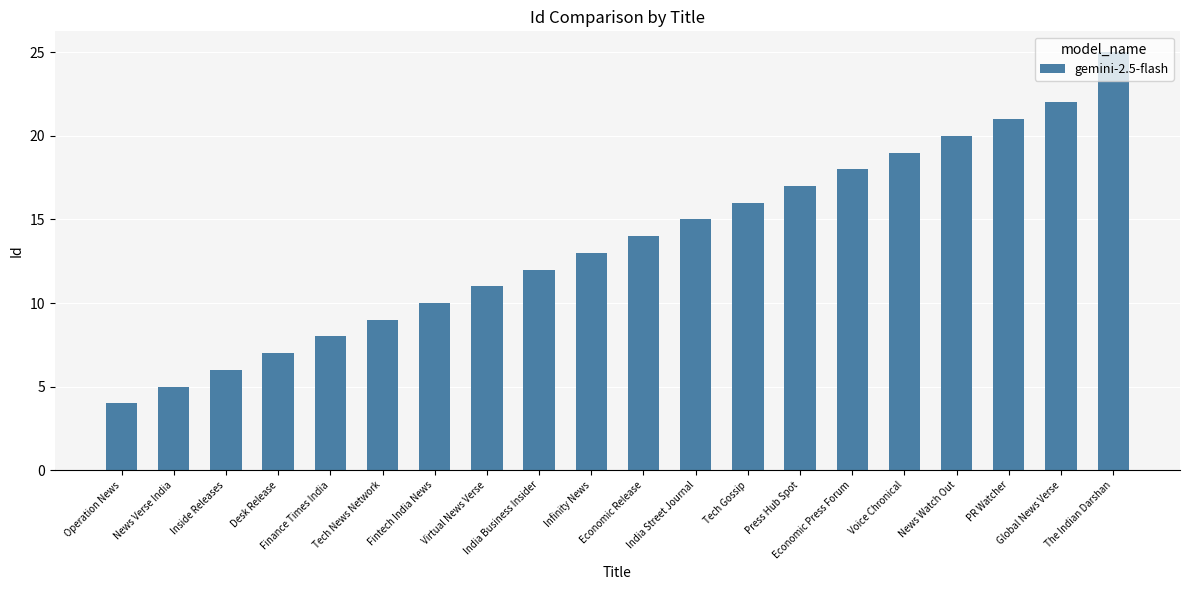

Rank the categories by value from highest to lowest.

The Indian Darshan, Global News Verse, PR Watcher, News Watch Out, Voice Chronical, Economic Press Forum, Press Hub Spot, Tech Gossip, India Street Journal, Economic Release, Infinity News, India Business Insider, Virtual News Verse, Fintech India News, Tech News Network, Finance Times India, Desk Release, Inside Releases, News Verse India, Operation News